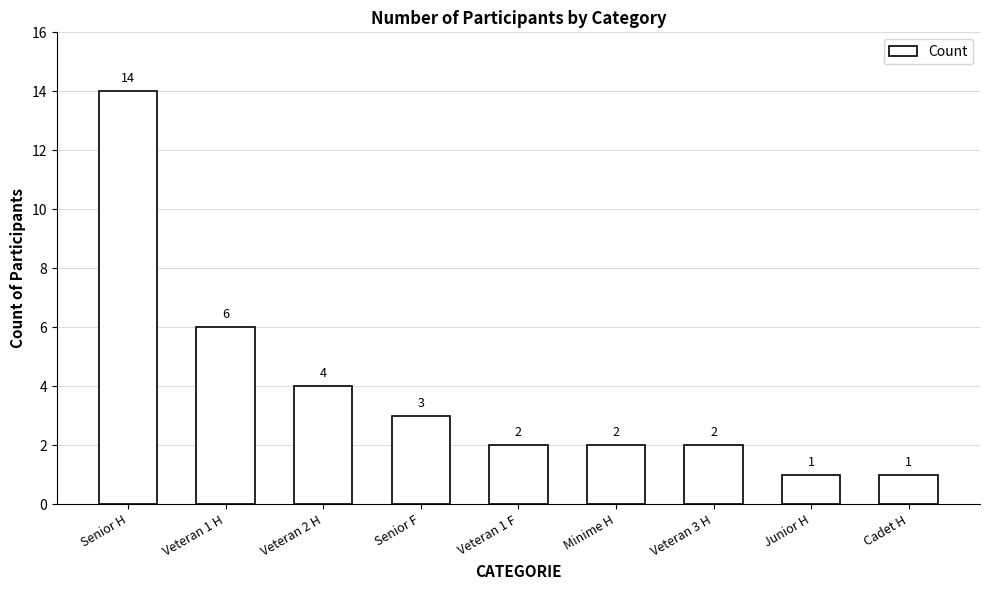

Which has a higher value, Junior H or Veteran 3 H?

Veteran 3 H